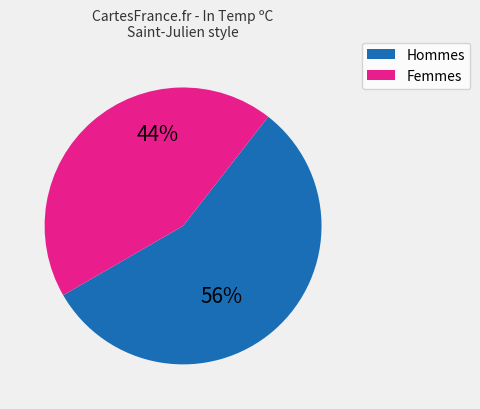

Is there any slice that represents more than half of the pie?

Yes